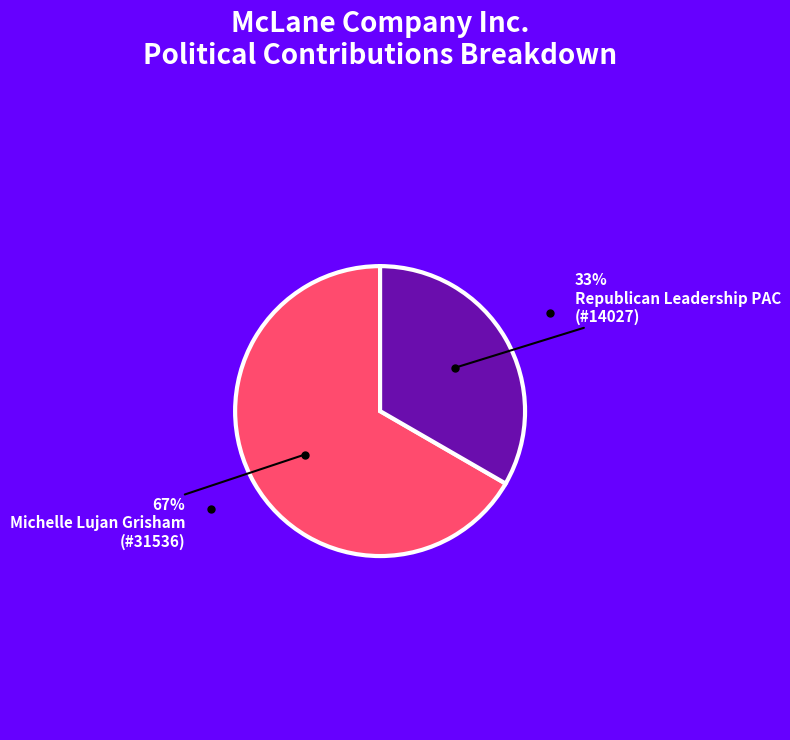

To the nearest percent, what is the average slice percentage?

50%